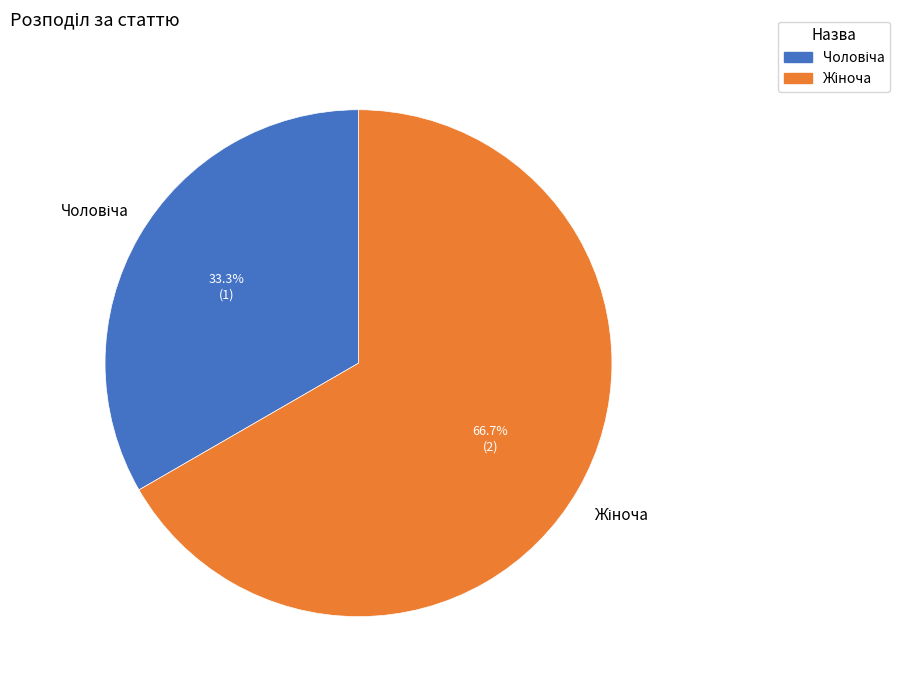

Is there a majority slice in this chart?

Yes